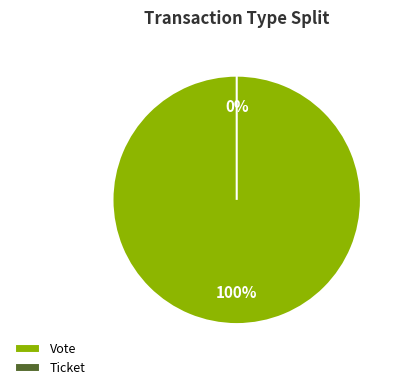

Is it true that Ticket is 0% of the pie?

True